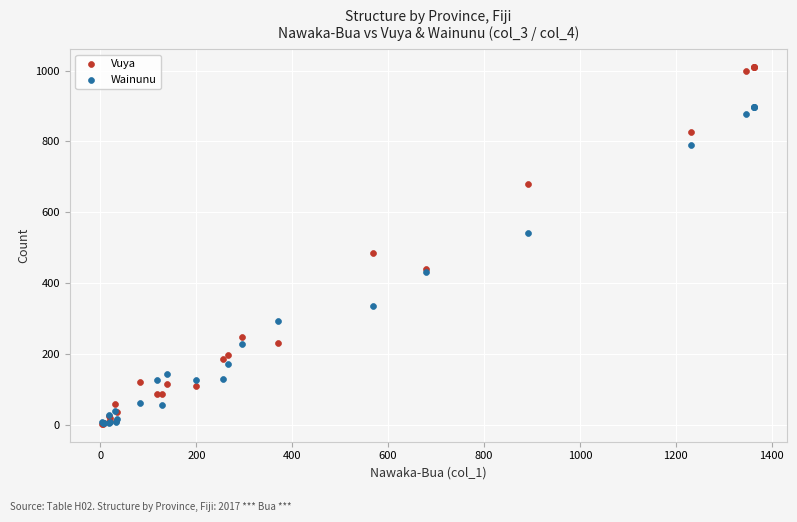

What are all the series names shown in the legend?

Vuya, Wainunu